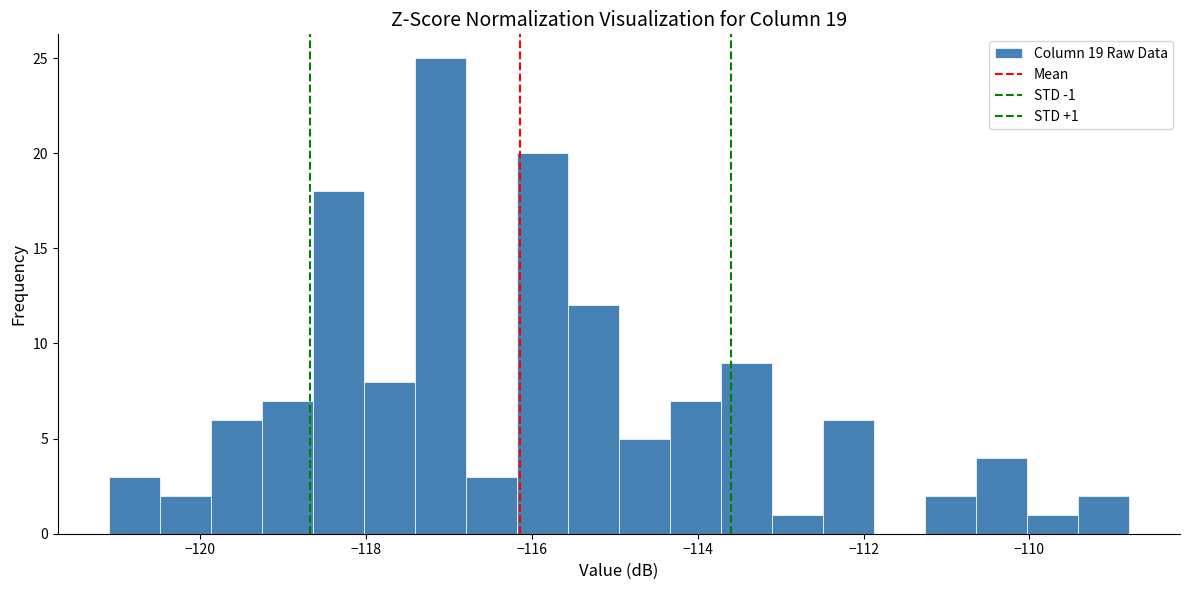

Read against the x-axis, roughly where is the centre of the tallest bar?

-117.2